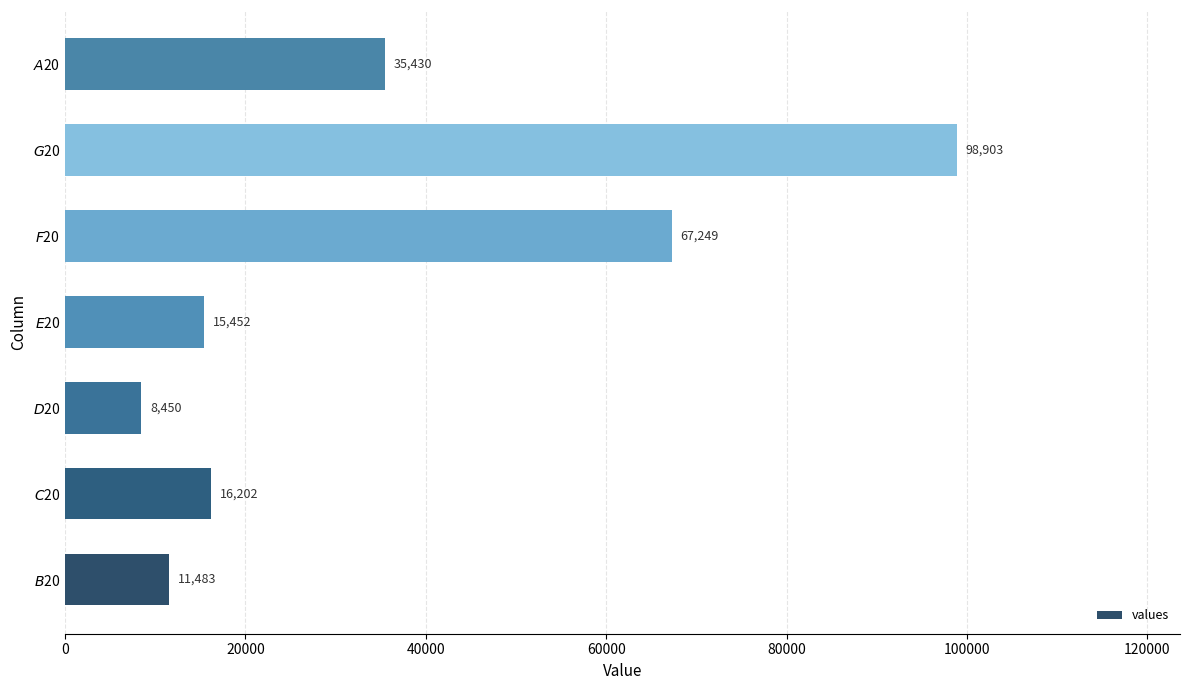

Count the number of categories in the chart.

7